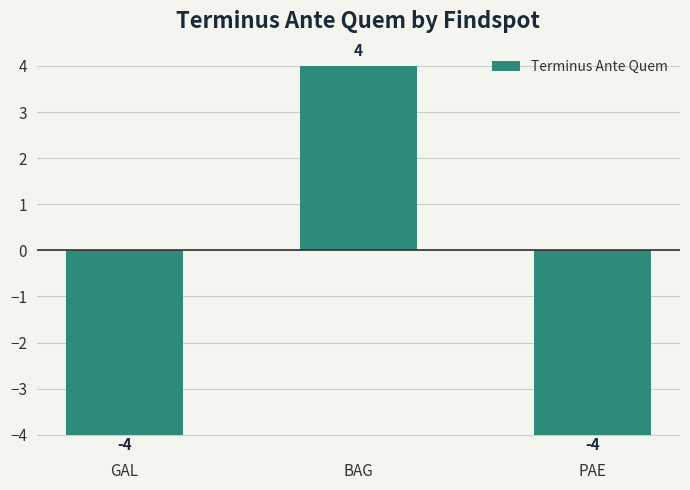

What position from the right is PAE?

1